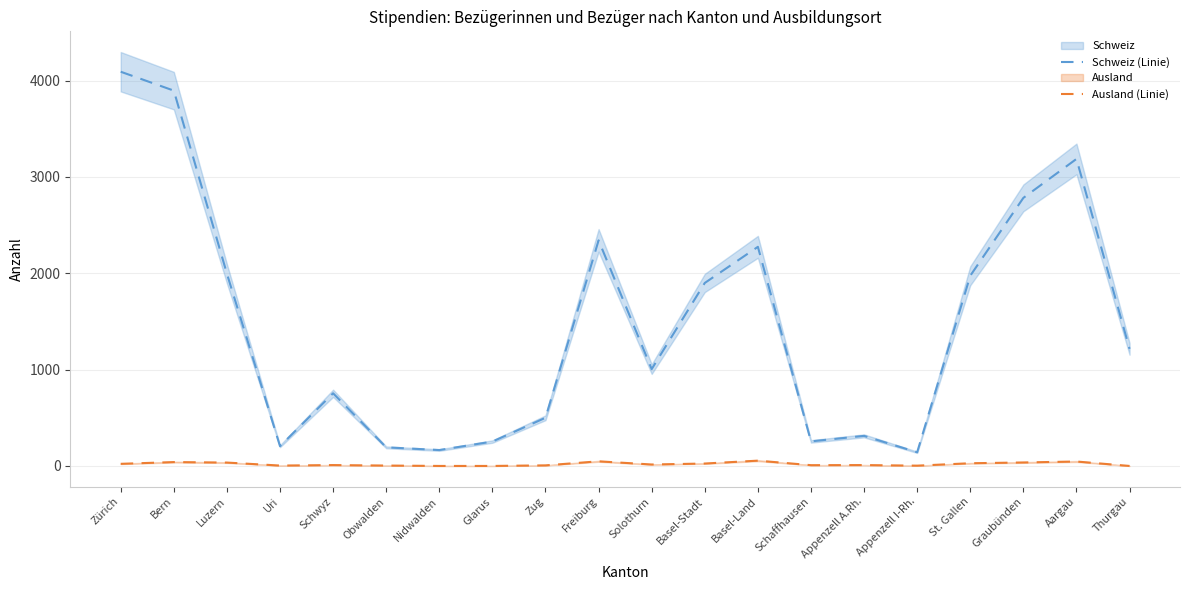

The value of Schweiz (Linie) at Bern is 5356. True or false?

False